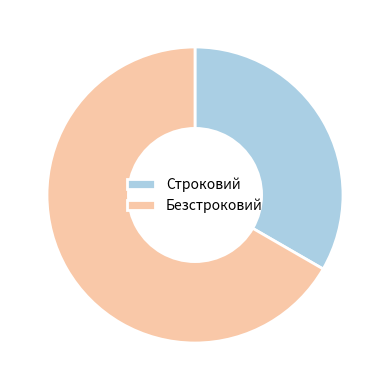

Rank the categories by value from lowest to highest.

Строковий, Безстроковий